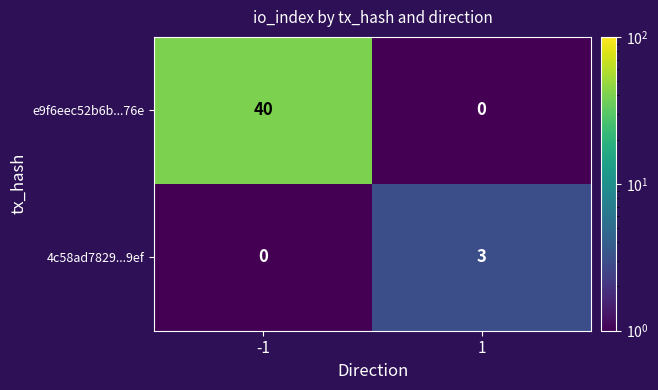

What is the highest value of the 4c58ad7829...9ef series?

3